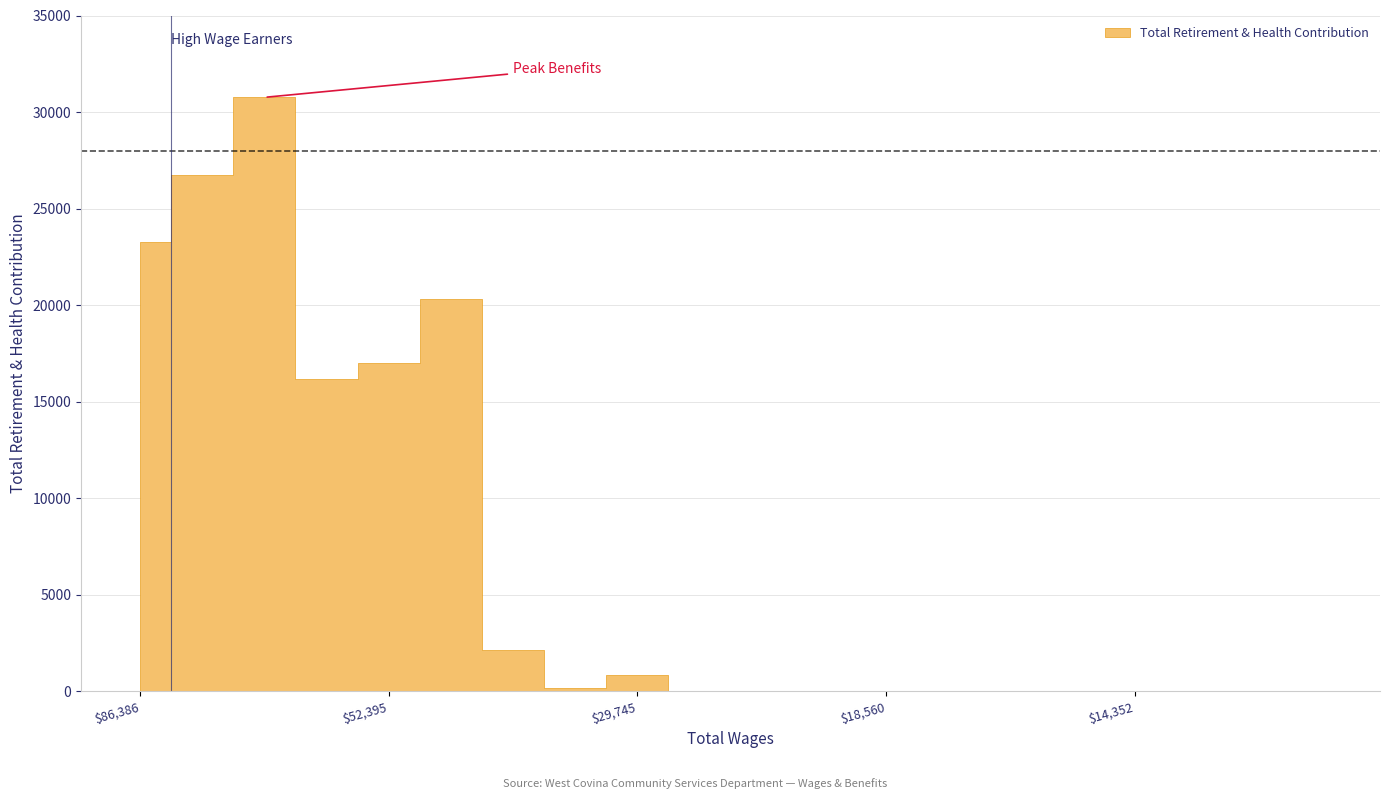

How many lines are shown in the chart?

1